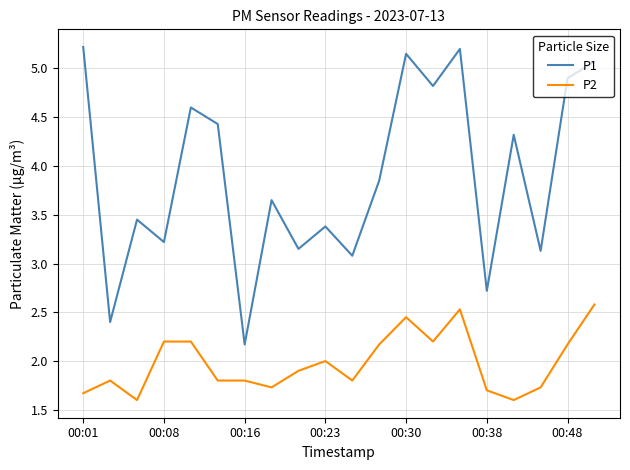

Which series has the largest total across all categories?

P1